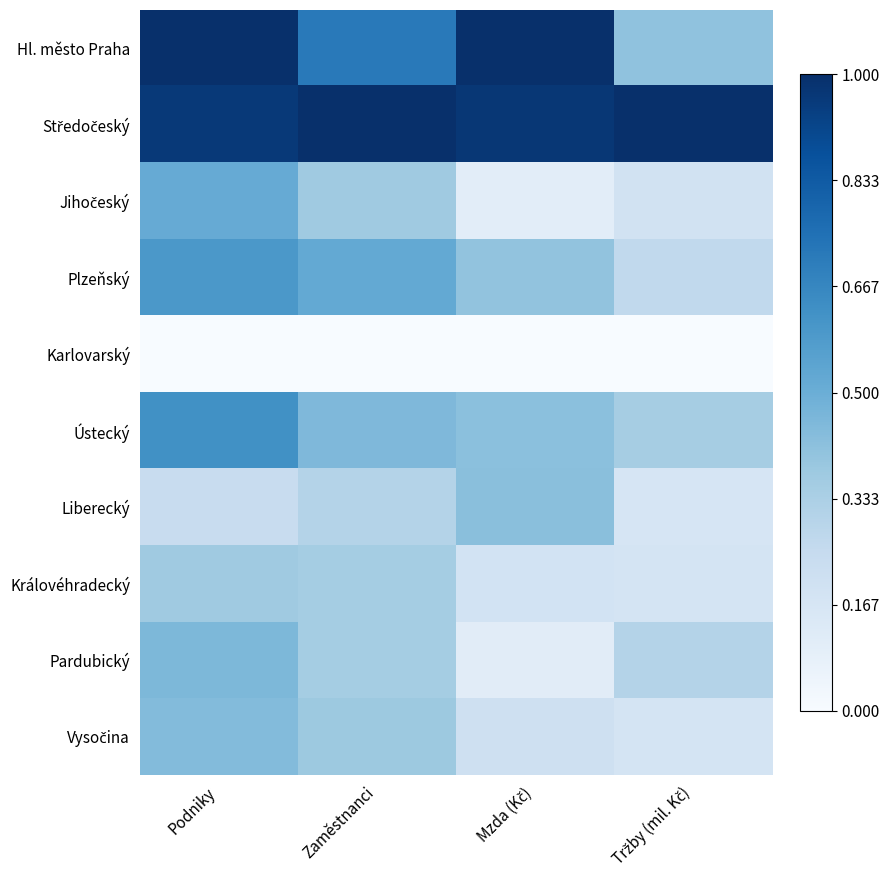

At which category is the sum across all series the highest?

Podniky